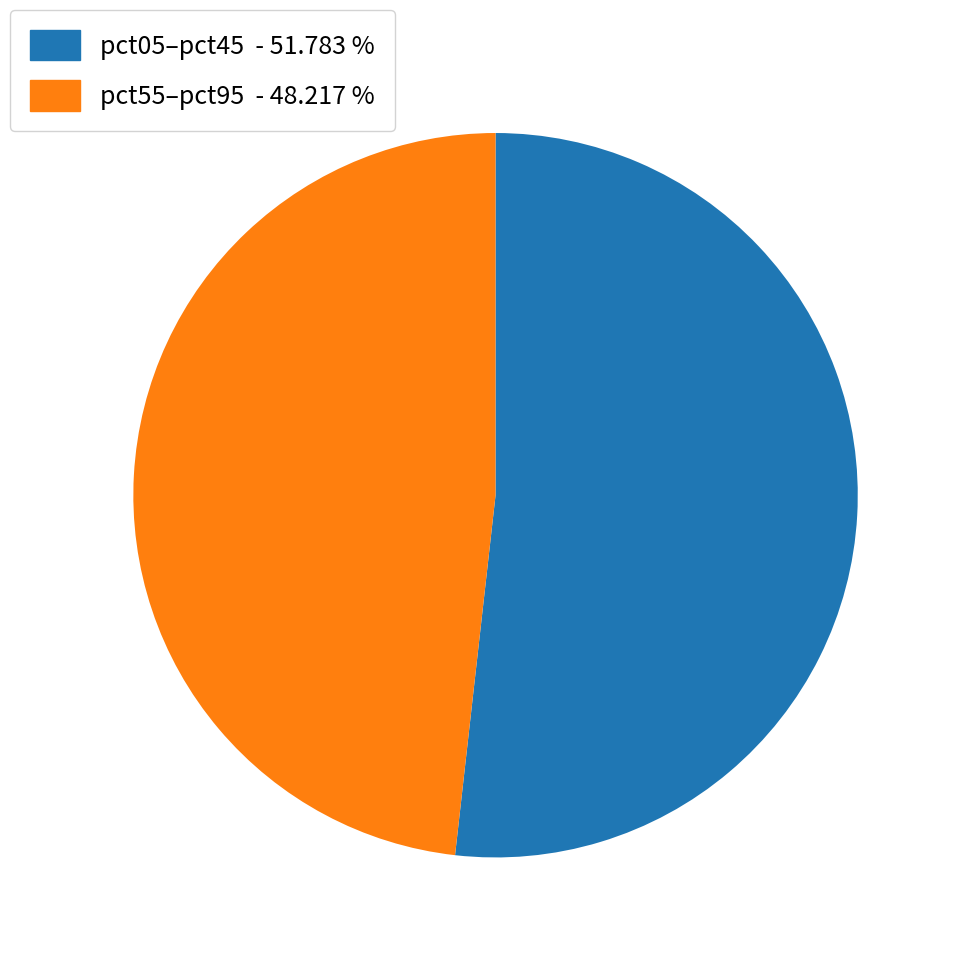

Which slice represents more than half of the pie?

pct05–pct45 - 51.783 %